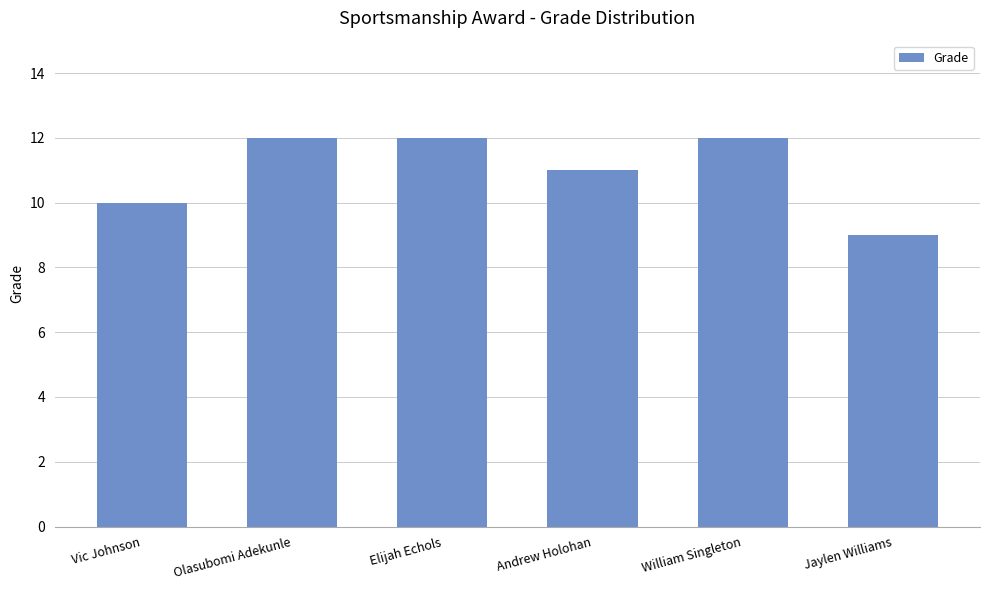

Which label corresponds to the smallest value in the chart?

Jaylen Williams